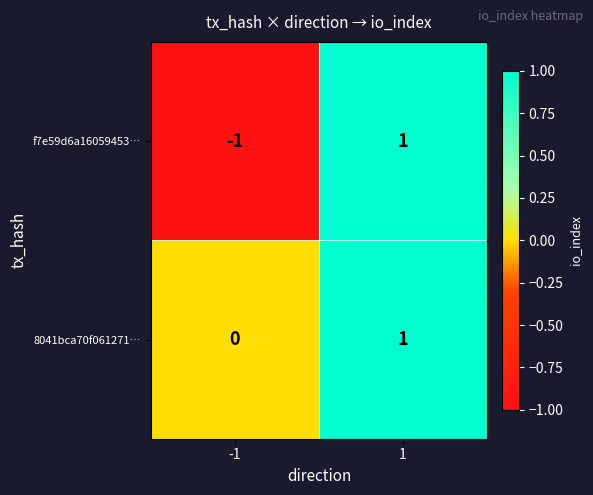

What is the total value across all series at 1?

2